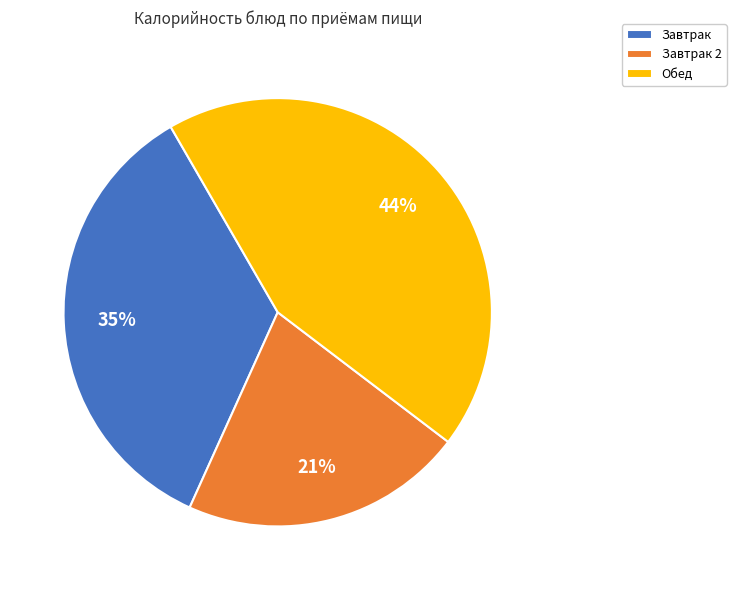

Between Обед and Завтрак 2, which is larger?

Обед